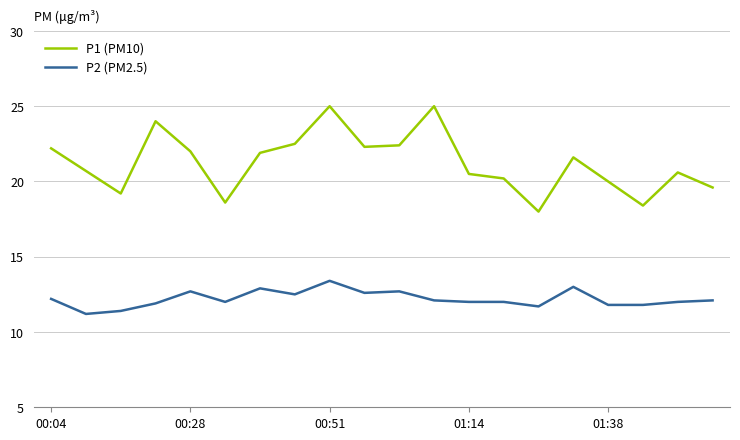

What are all the series names shown in the legend?

P1 (PM10), P2 (PM2.5)